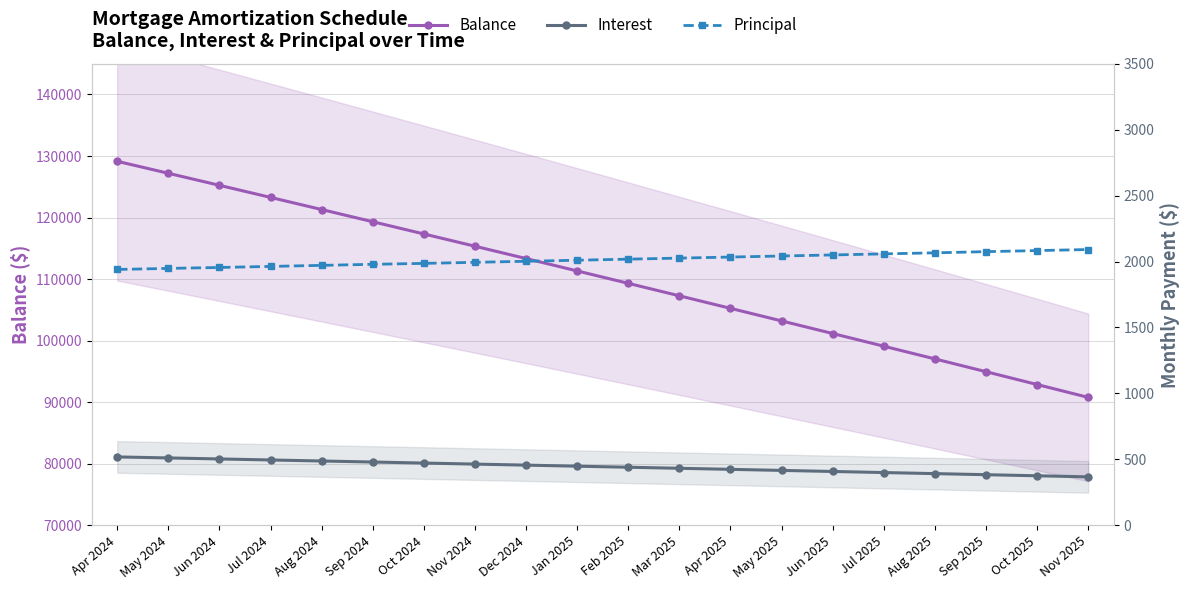

What is the approximate value of Interest at Nov 2025?

367.7